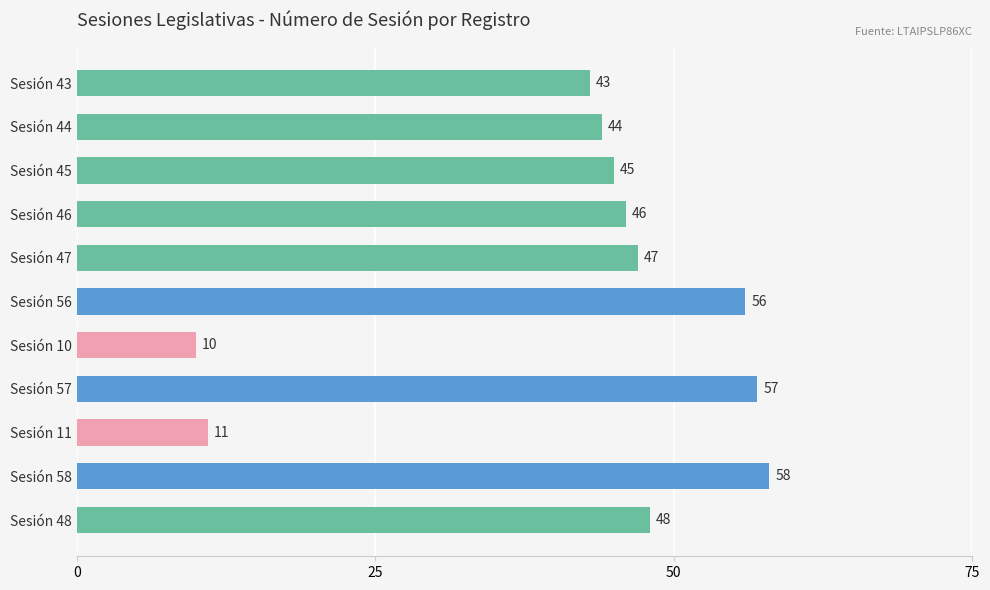

List the labels in order of value, largest first.

Sesión 58, Sesión 57, Sesión 56, Sesión 48, Sesión 47, Sesión 46, Sesión 45, Sesión 44, Sesión 43, Sesión 11, Sesión 10